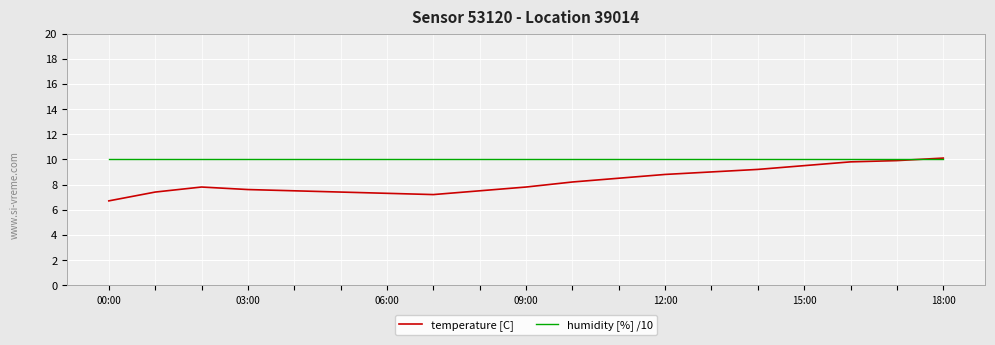

In temperature [C], how many points are higher than both neighbors (excluding endpoints)?

1